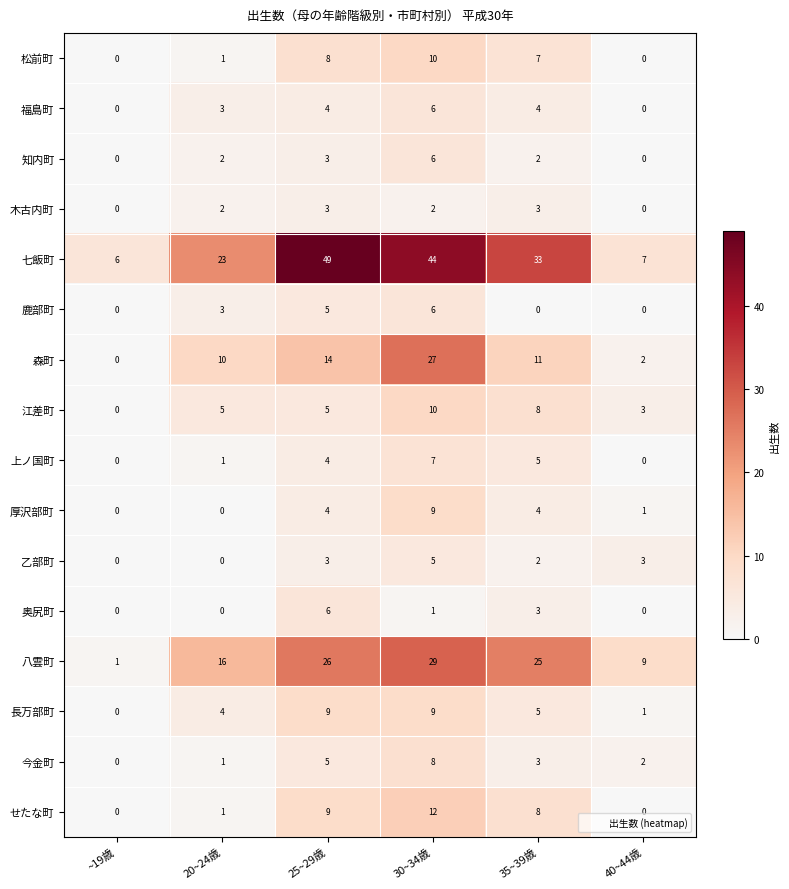

What is the approximate value of 福島町 at 20~24歳?

3